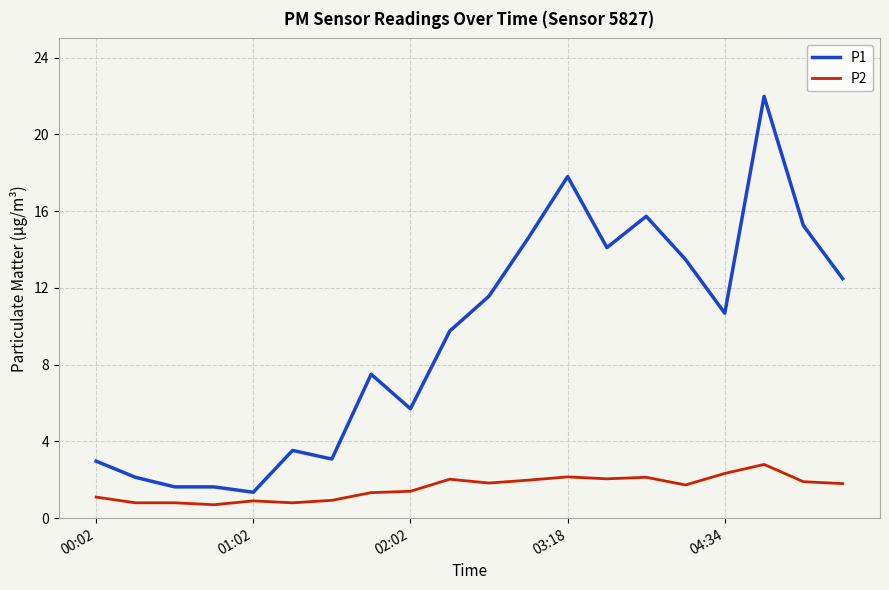

Which series has the largest total across all categories?

P1